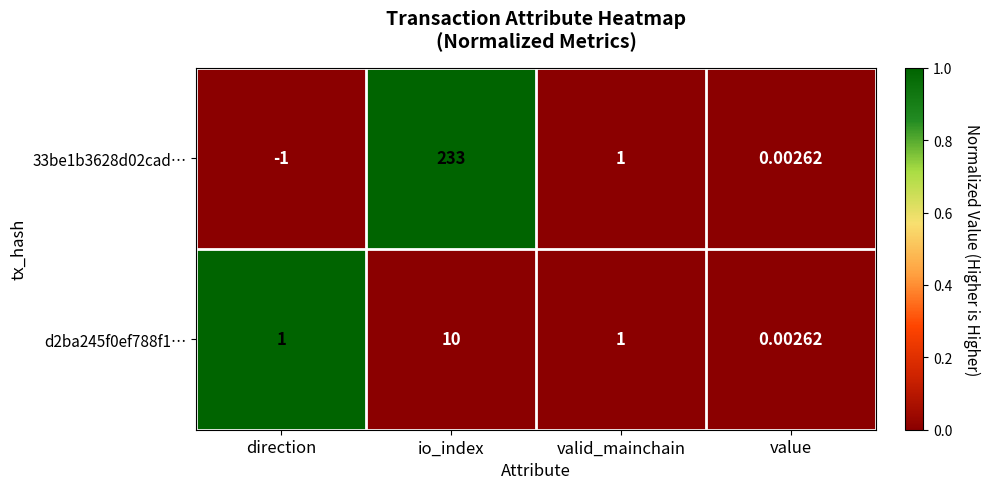

Is the value of d2ba245f0ef788f1… at valid_mainchain greater than the value of 33be1b3628d02cad… at direction?

Yes